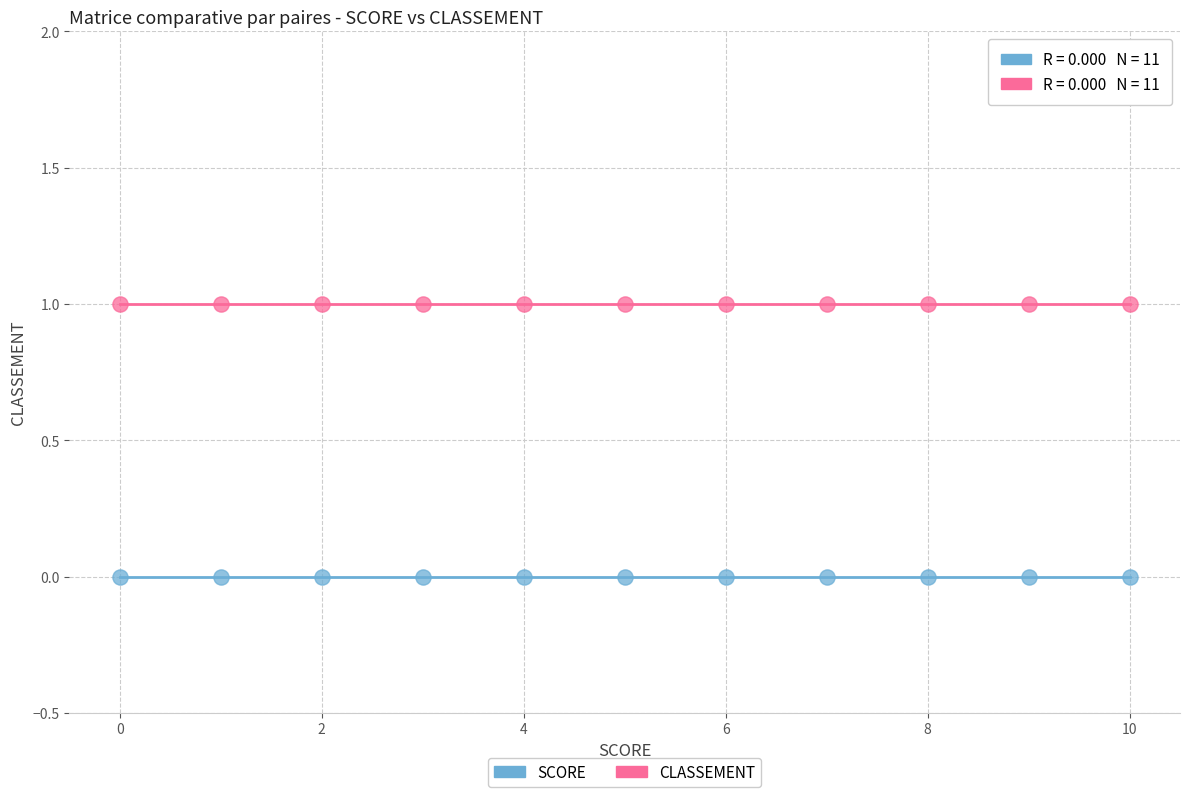

Which series reaches the minimum Y coordinate?

SCORE